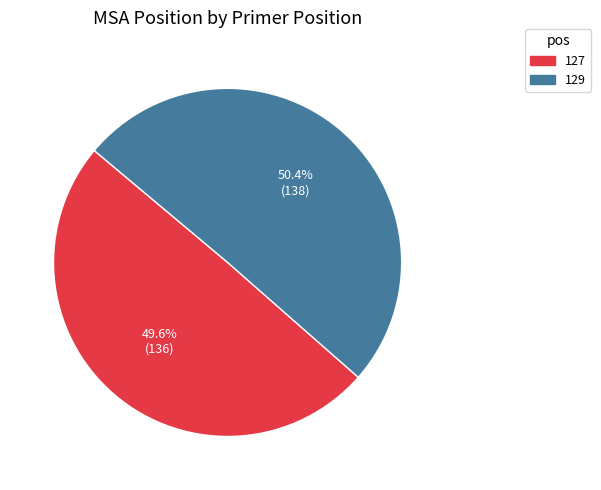

How many segments does this pie chart have?

2